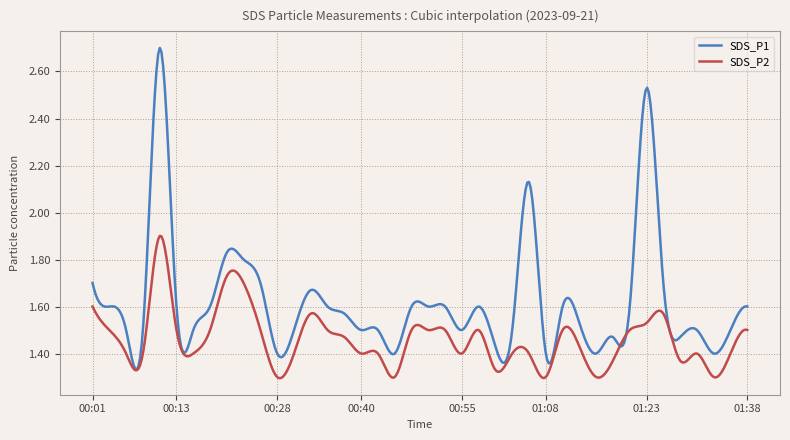

What are all the series names shown in the legend?

SDS_P1, SDS_P2